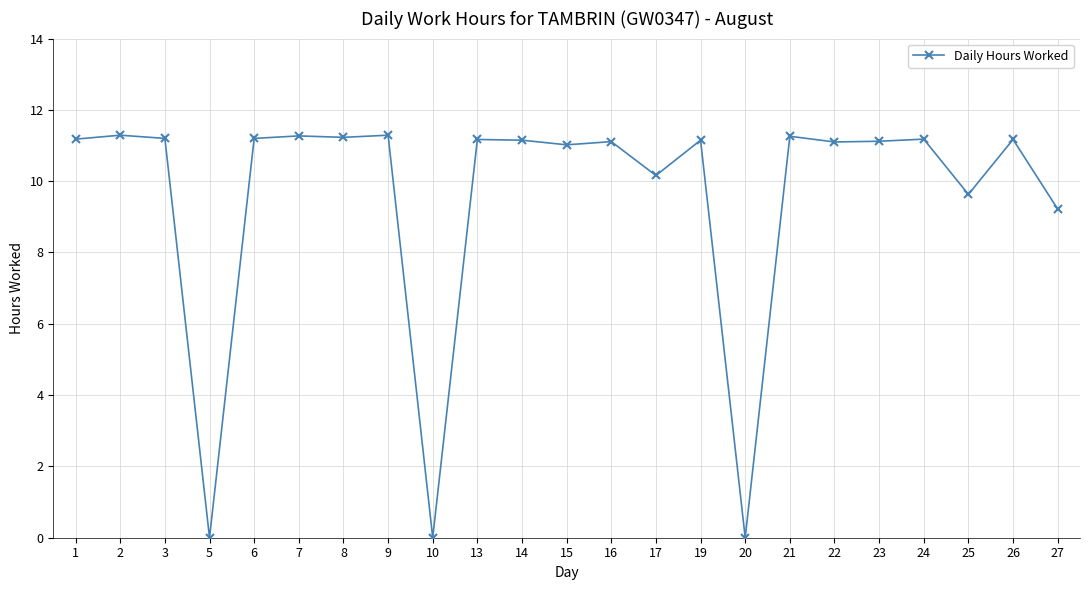

What value does the data have at 16?

11.1